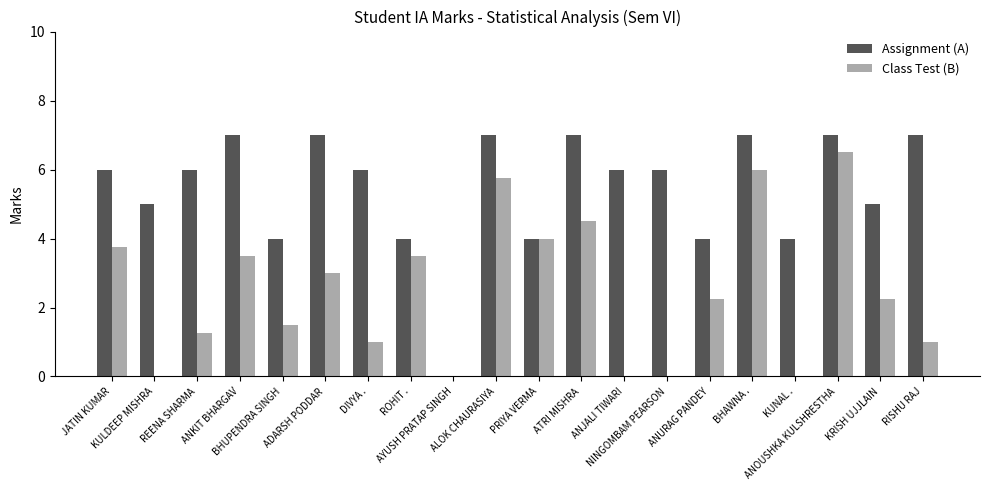

What are all the series names shown in the legend?

Assignment (A), Class Test (B)